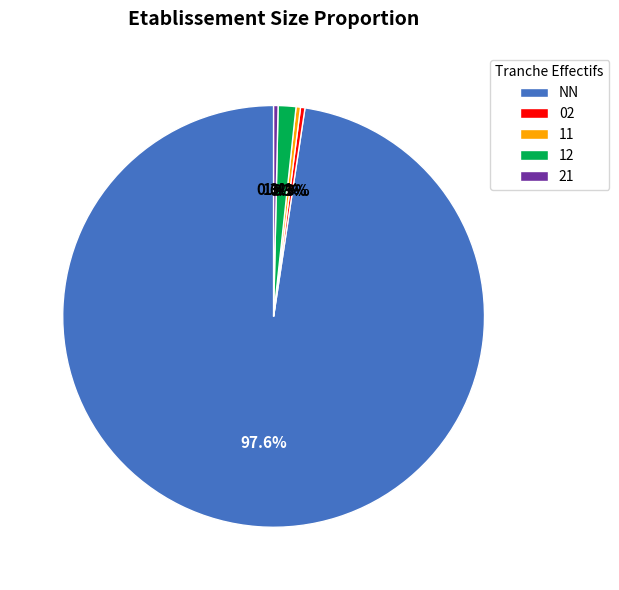

Which slice is the largest?

NN